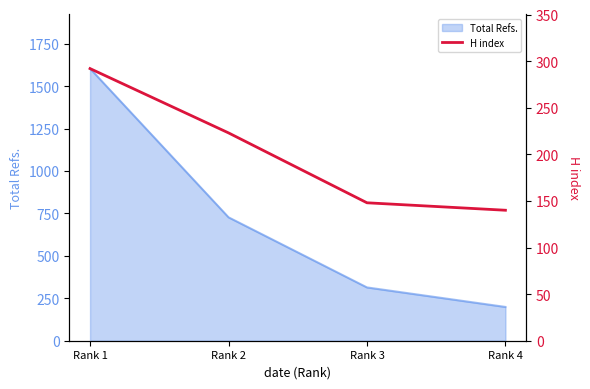

Rank the categories by Total Refs. value from highest to lowest.

Rank 1, Rank 2, Rank 3, Rank 4